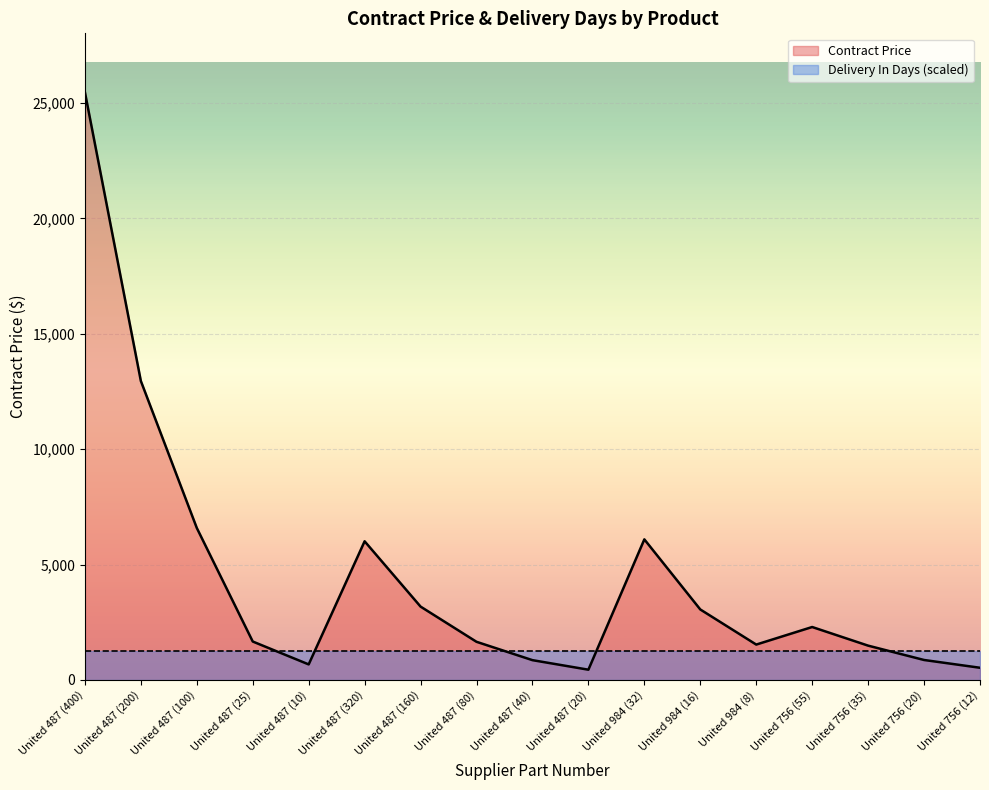

Which category has the highest value across all series?

United 487 (400)